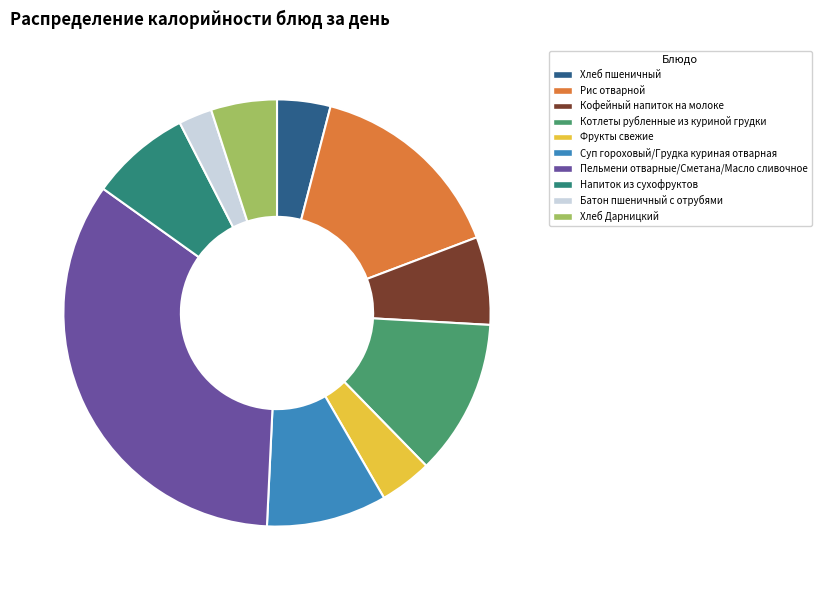

Is the sum of Суп гороховый/Грудка куриная отварная and Батон пшеничный с отрубями greater than half?

No